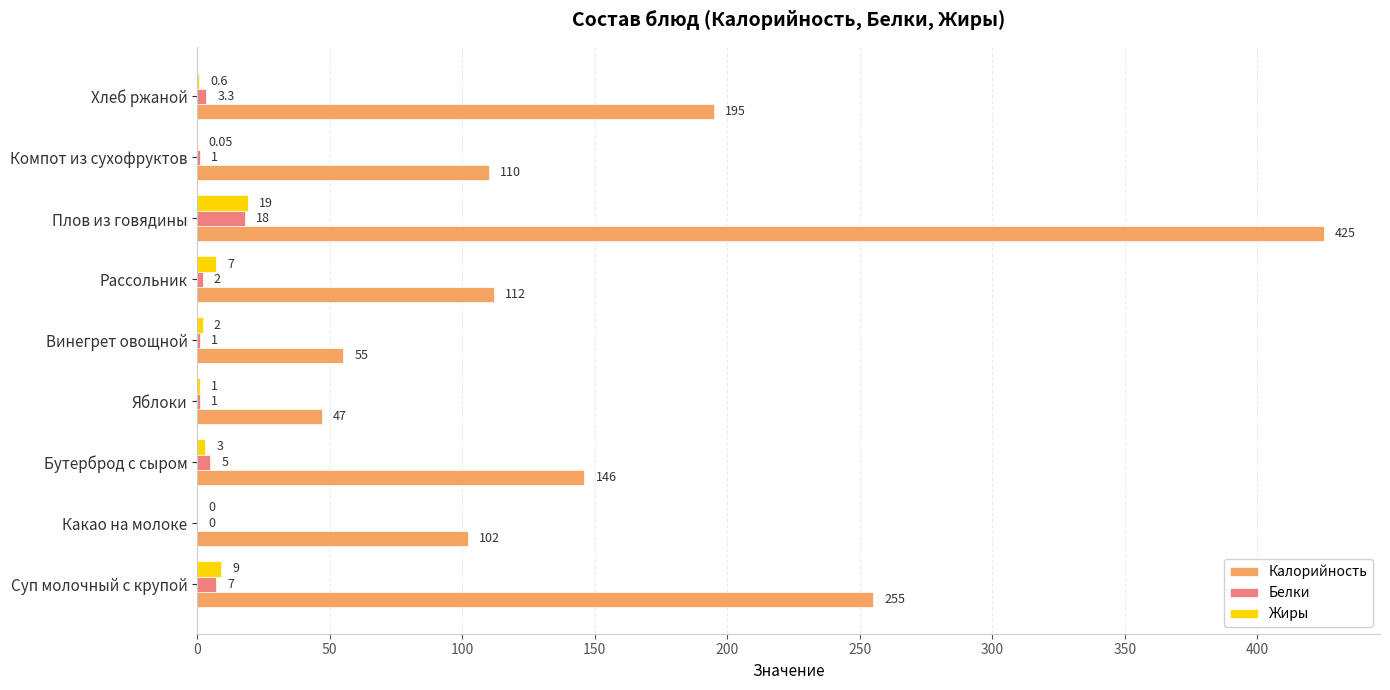

Between Суп молочный с крупой and Плов из говядины, which series saw the biggest shift?

Калорийность